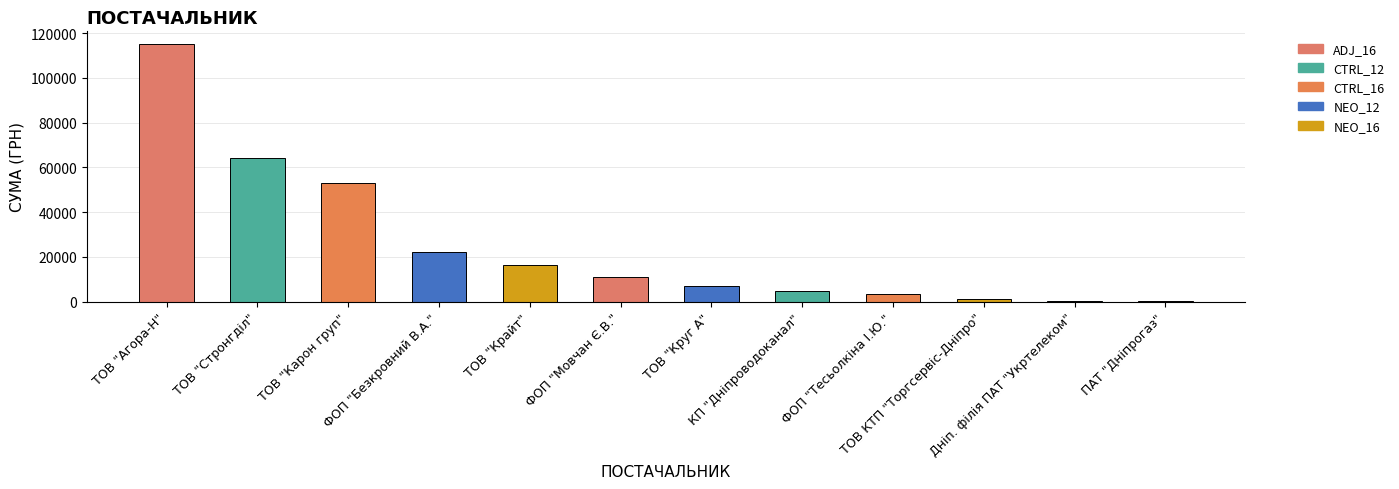

Where does the data first go above 10854?

ТОВ "Агора-Н"